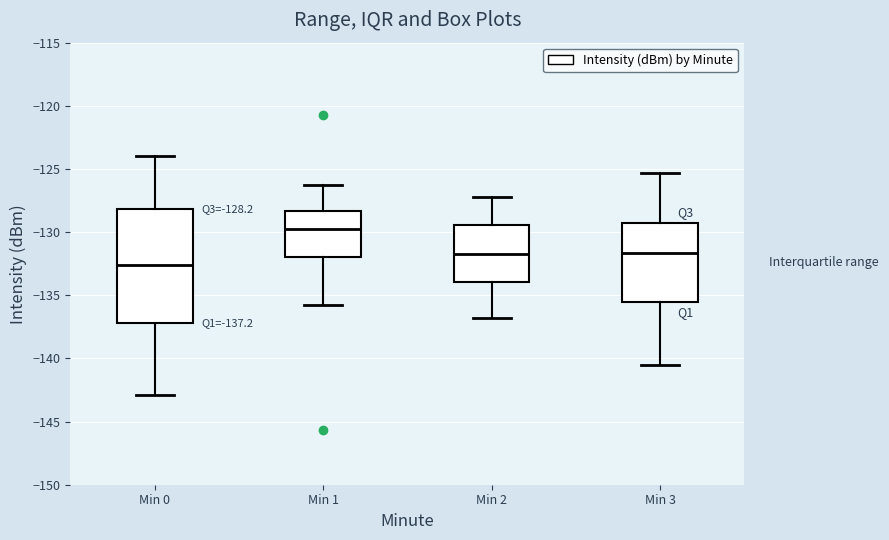

Which box's median line is the lowest?

Min 0